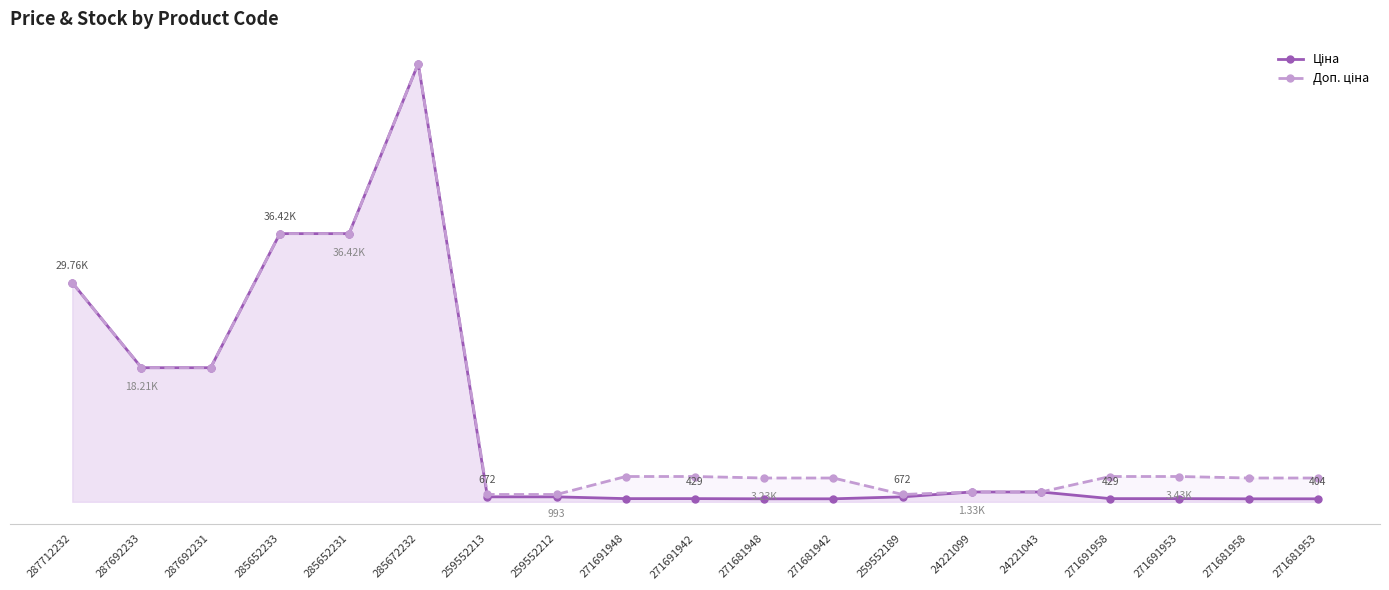

Is the value of Доп. ціна at 271681958 greater than the value of Ціна at 24221099?

Yes